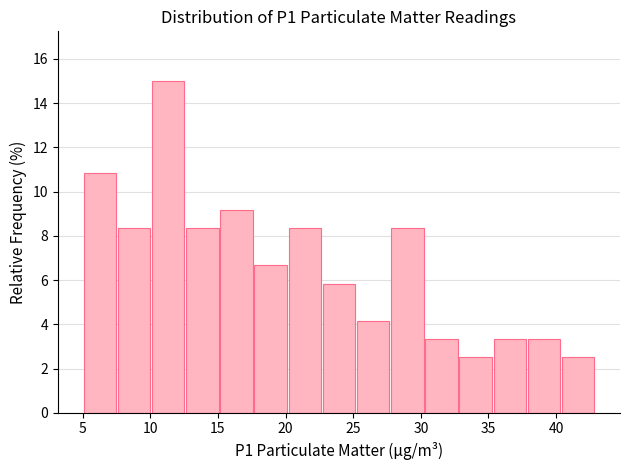

Over which range of the x-axis is the bar tallest?

10.0 to 12.5